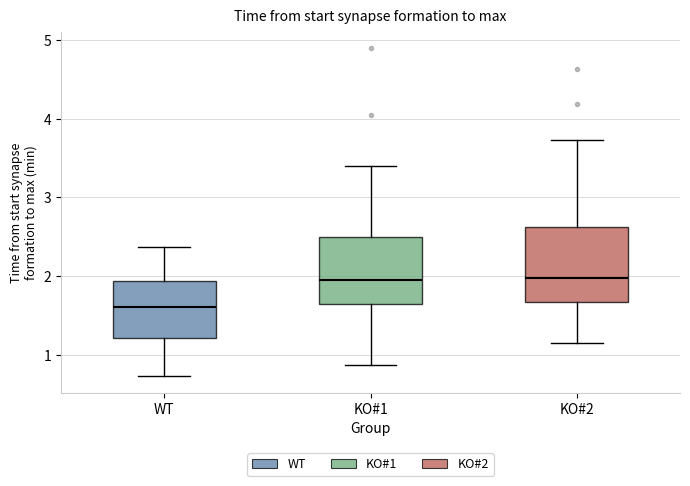

Reading left to right, transcribe this box plot: for each box, give where its median line is, the range the box spans, and where its two whiskers end, as read against the y-axis. The values are not printed on the chart, so give them approximately, as read against the axis.

WT: median 1.6, box 1.2 to 1.9, whiskers 0.7 to 2.4
KO#1: median 1.9, box 1.6 to 2.5, whiskers 0.9 to 3.4
KO#2: median 2.0, box 1.7 to 2.6, whiskers 1.1 to 3.7